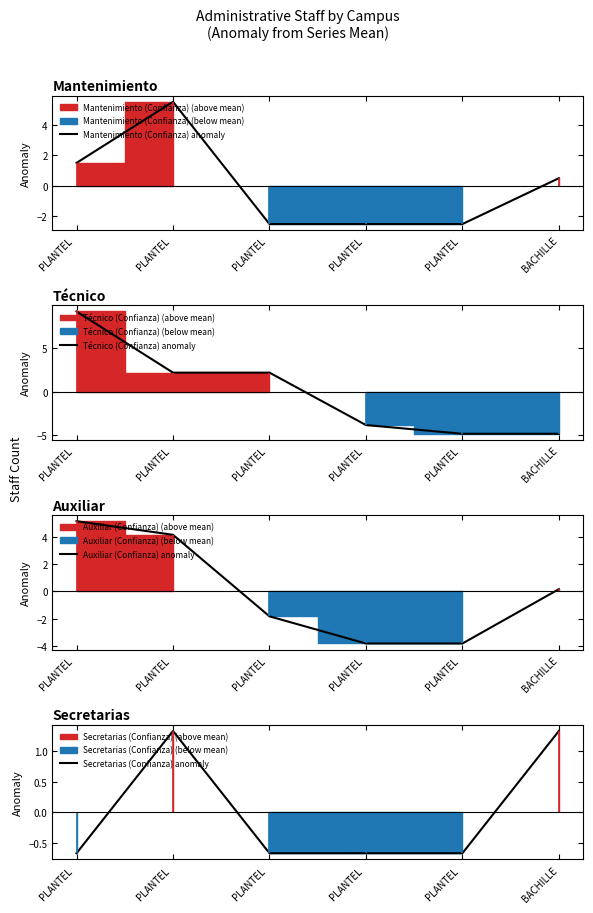

What is the label of the 5th point from the left?

PLANTEL 